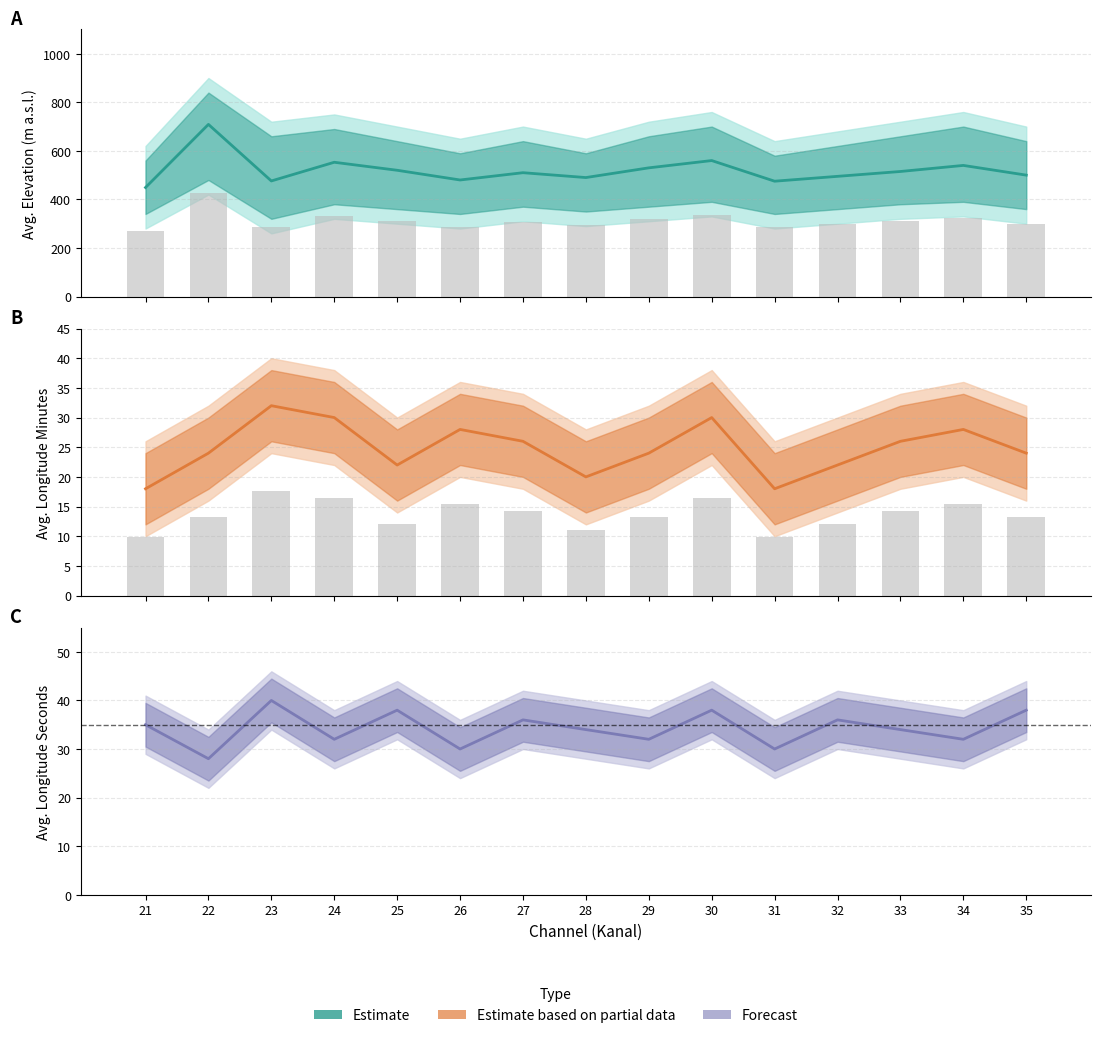

The value of Avg Zem. delka sekundy at 28 is 34. True or false?

True